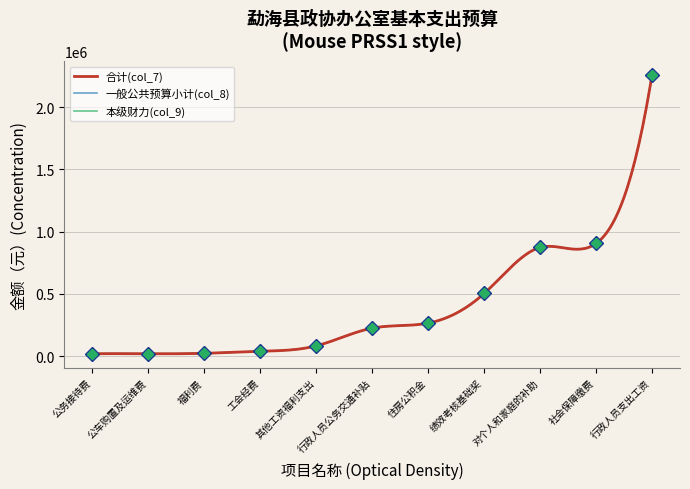

What is the maximum value for 本级财力(col_9)?

2259091.0